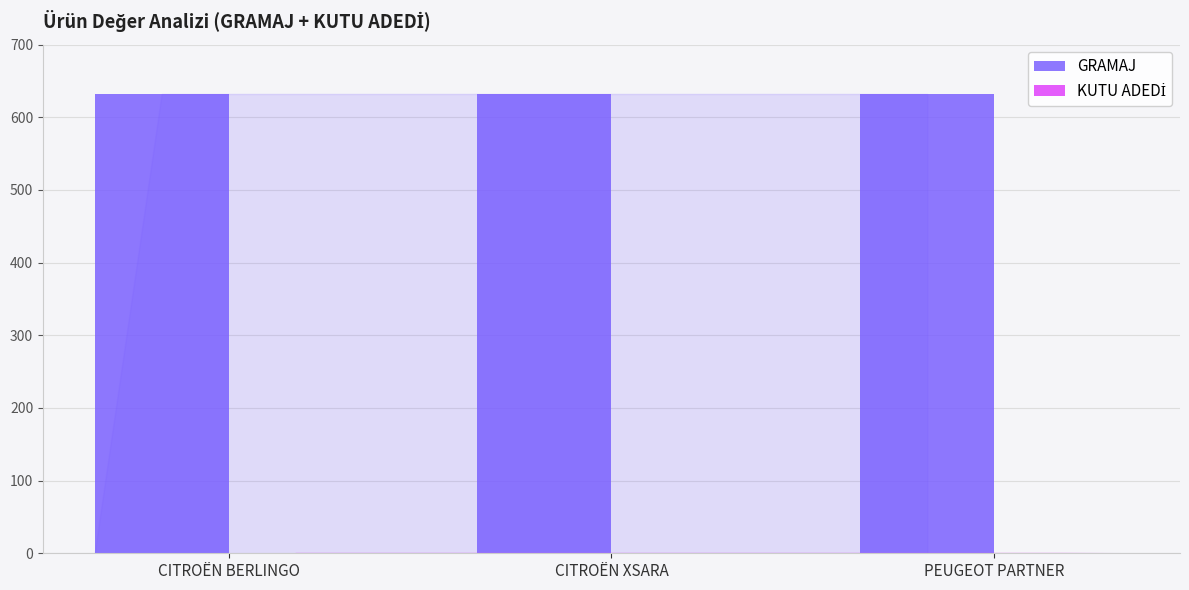

What is the greatest value displayed?

632